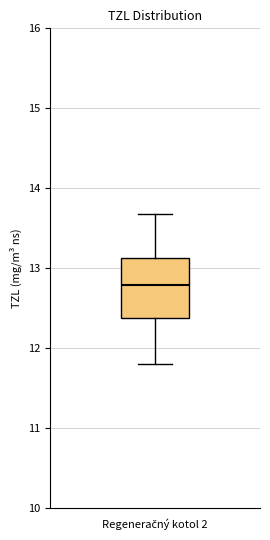

Where is the upper edge of the box for Regeneračný kotol 2 on the y-axis? The values are not printed on the chart, so give them approximately, as read against the axis.

13.1